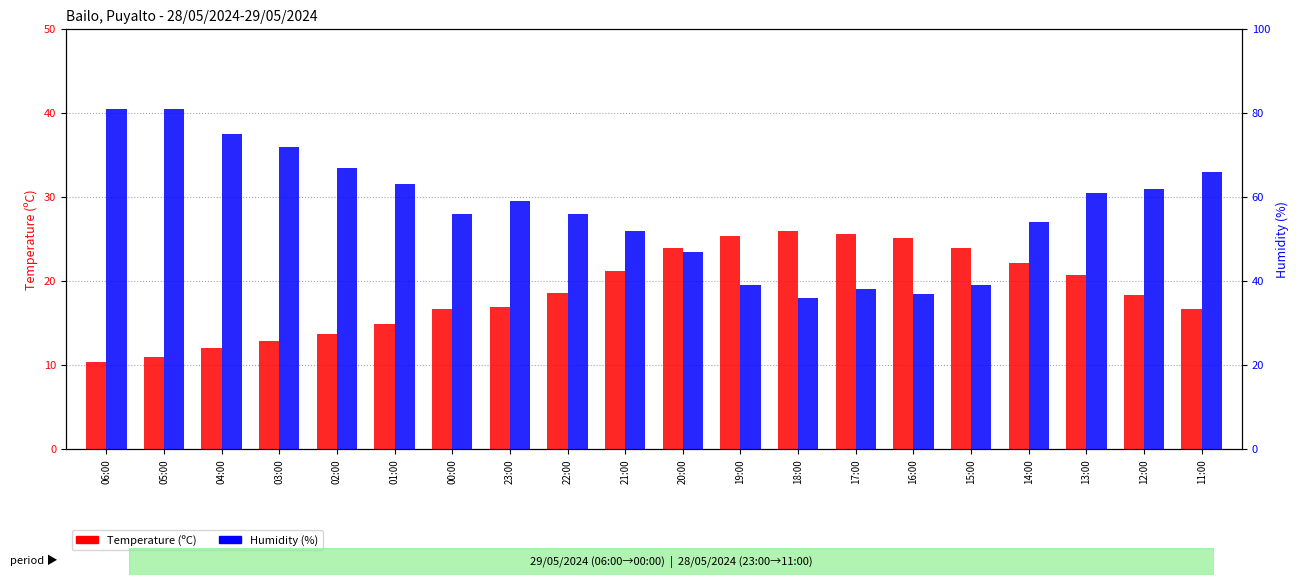

List the labels in order of Temperature (C) value, smallest first.

06:00, 05:00, 04:00, 03:00, 02:00, 01:00, 00:00, 11:00, 23:00, 12:00, 22:00, 13:00, 21:00, 14:00, 20:00, 15:00, 16:00, 19:00, 17:00, 18:00